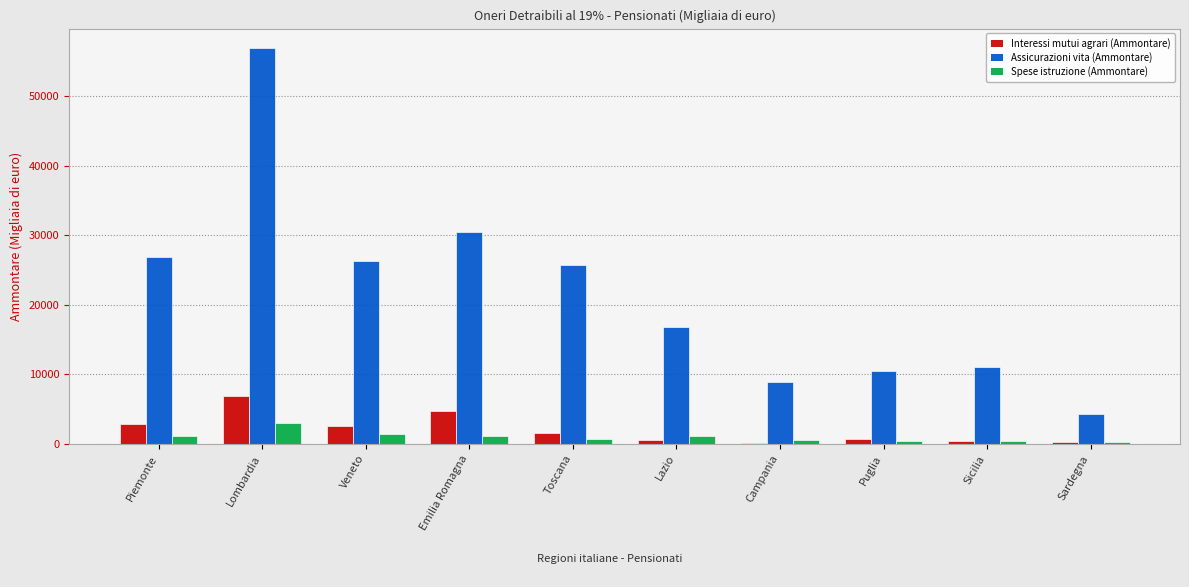

Which category has the highest value in the Spese istruzione (Ammontare) series?

Lombardia